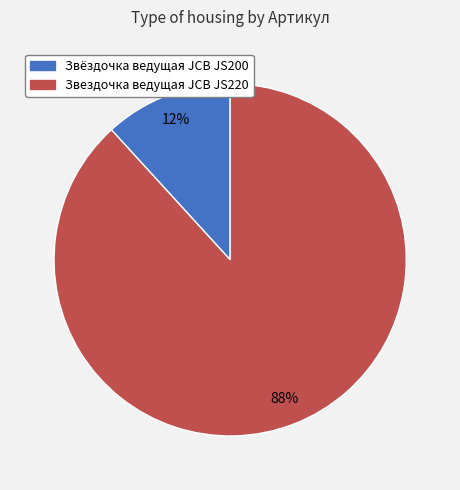

Is it true that Звездочка ведущая JCB JS220 is 97% of the pie?

False